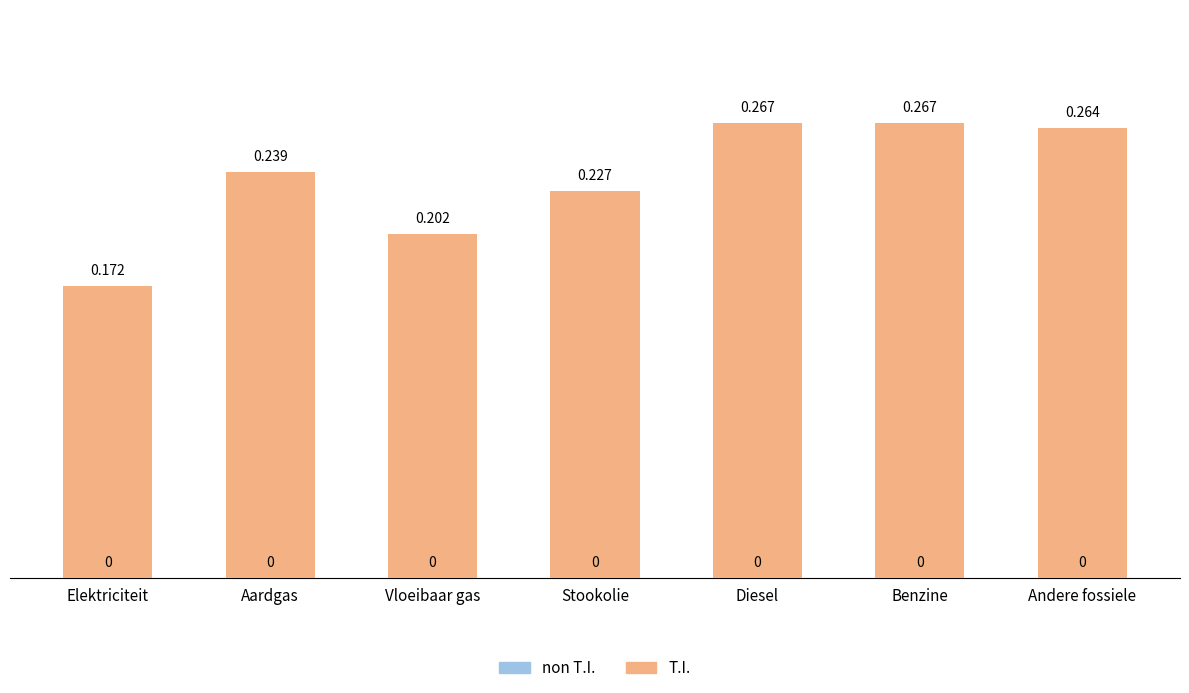

What is the label of the 6th bar from the left?

Benzine